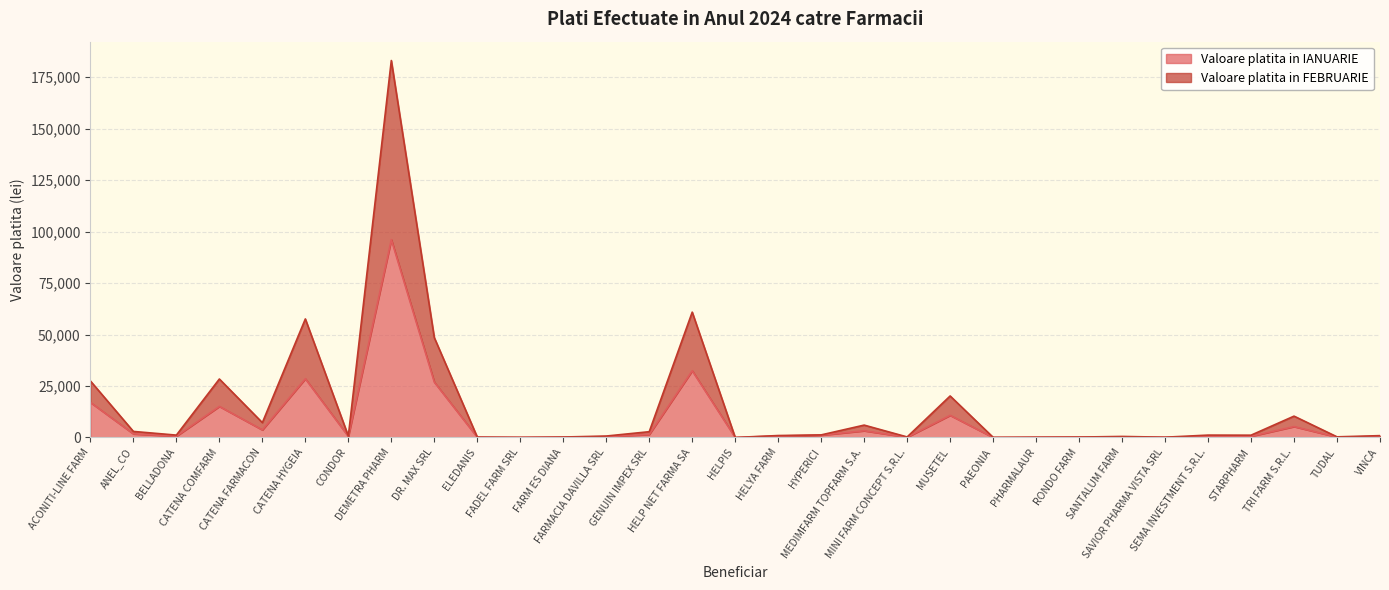

True or false: Valoare platita in FEBRUARIE and Valoare platita in IANUARIE cross at least once.

False